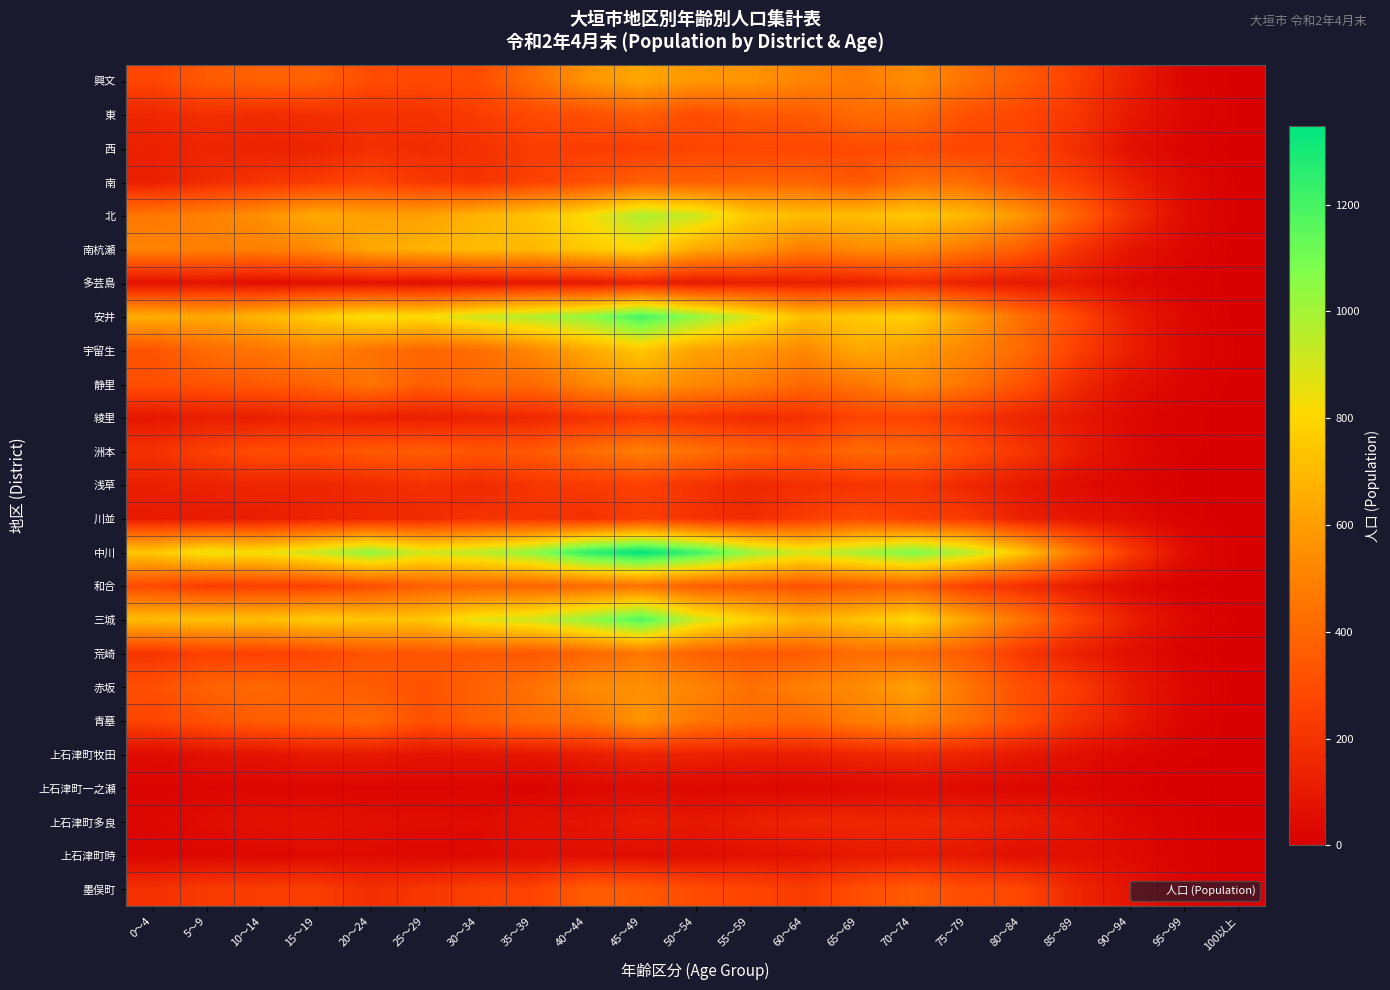

Which series has the widest spread of values?

中川